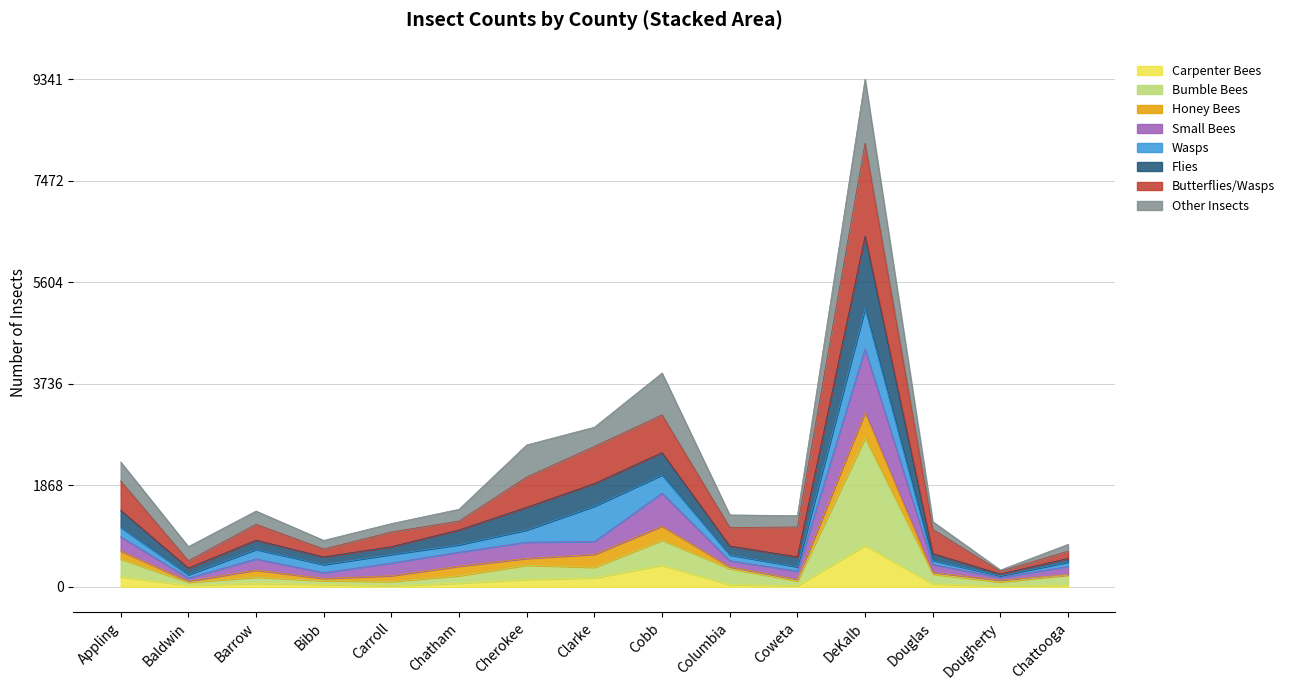

What is the maximum value for Carpenter Bees?

758